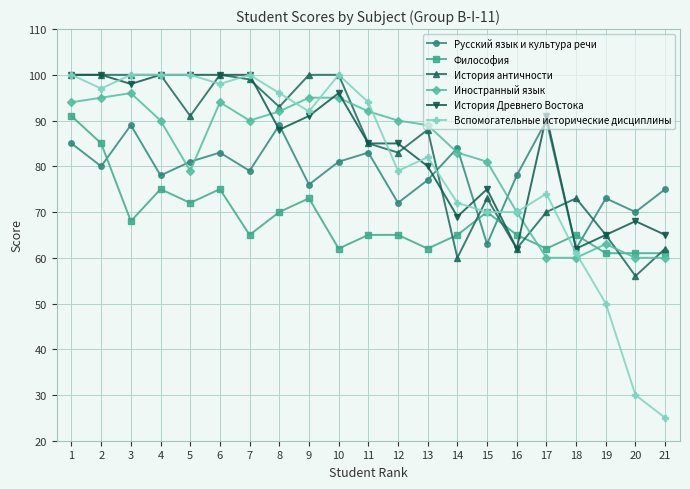

What is the difference between the maximum and minimum values in the История Древнего Востока series?

38